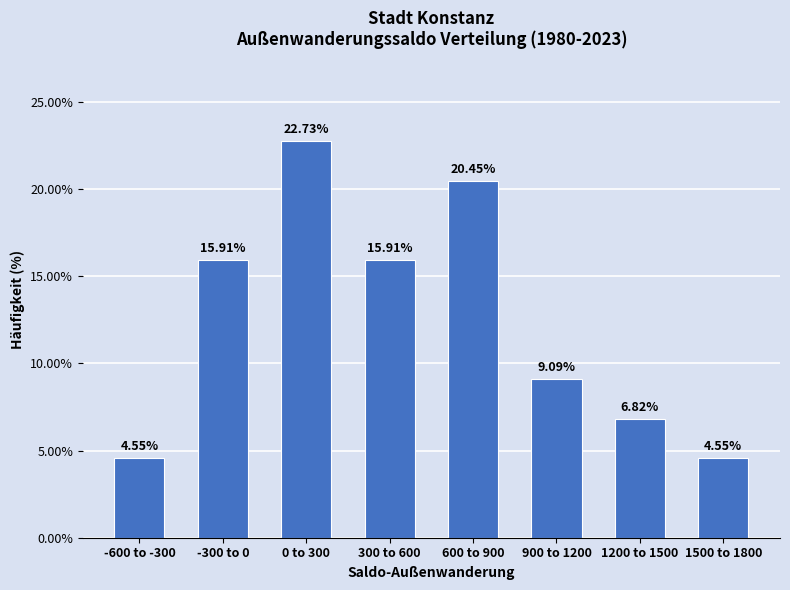

What is the change in value from -600 to -300 to -300 to 0?

+11.4